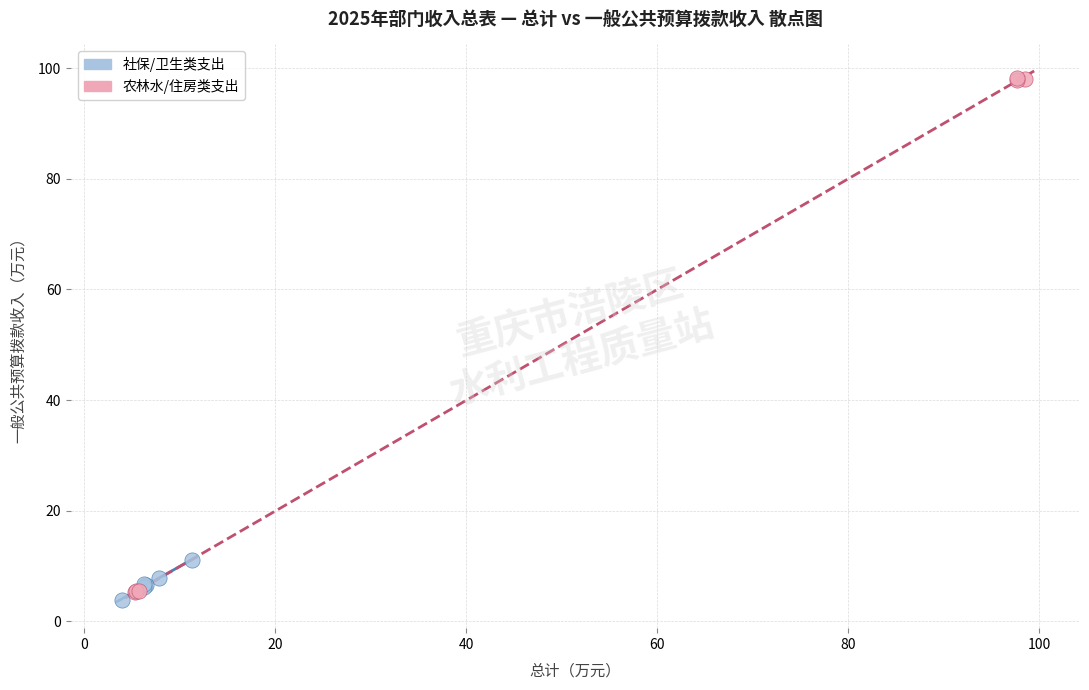

Which series reaches the maximum Y coordinate?

农林水/住房类支出